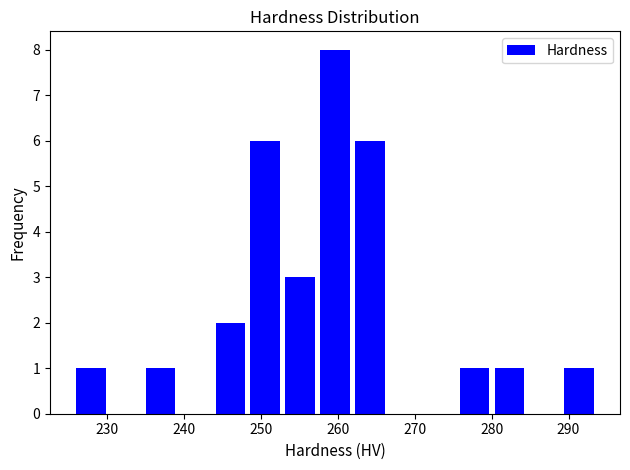

Which range on the x-axis has the tallest bar?

258 to 262